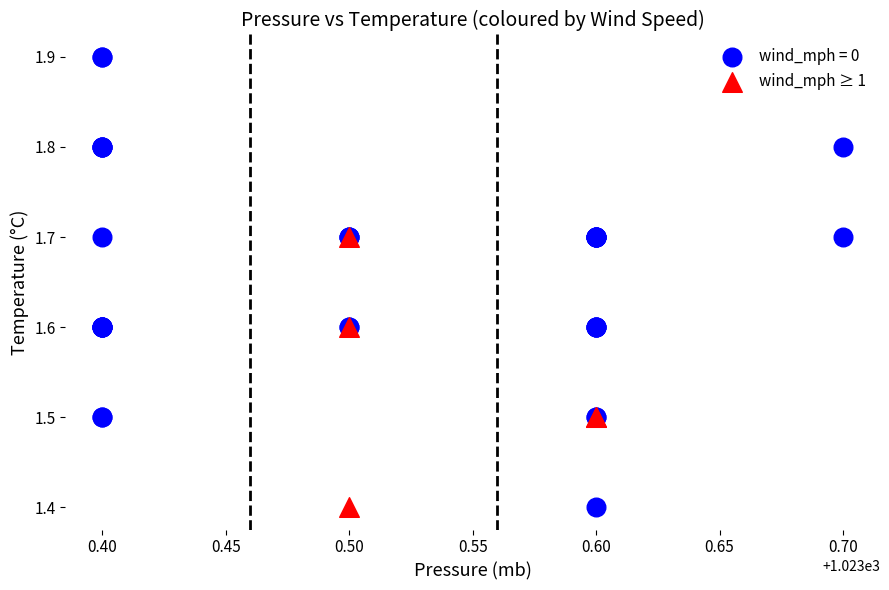

Which series has the largest Y range (max minus min)?

wind_mph = 0